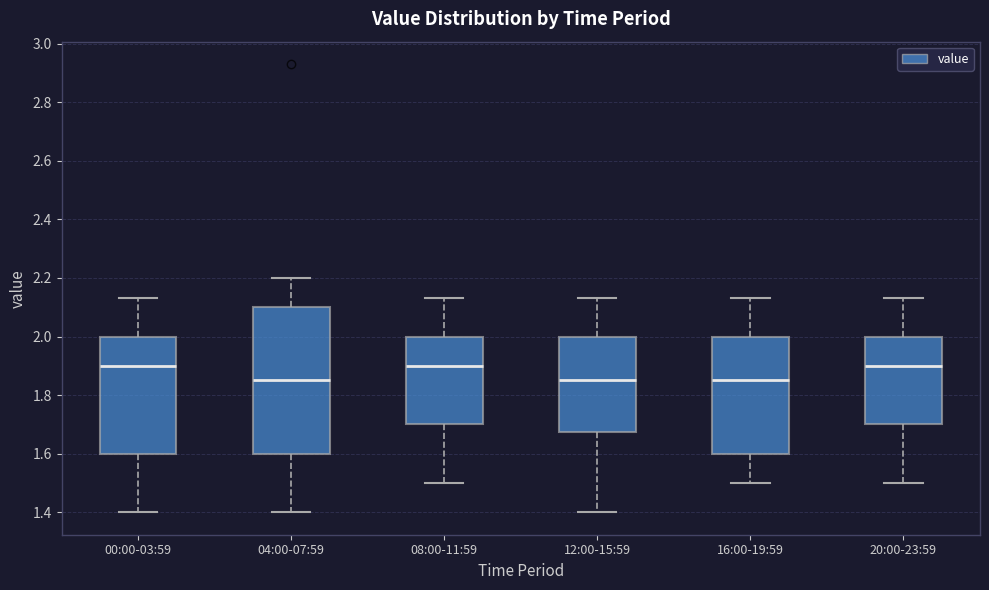

Which box is the tallest, from its lower edge to its upper edge?

04:00-07:59